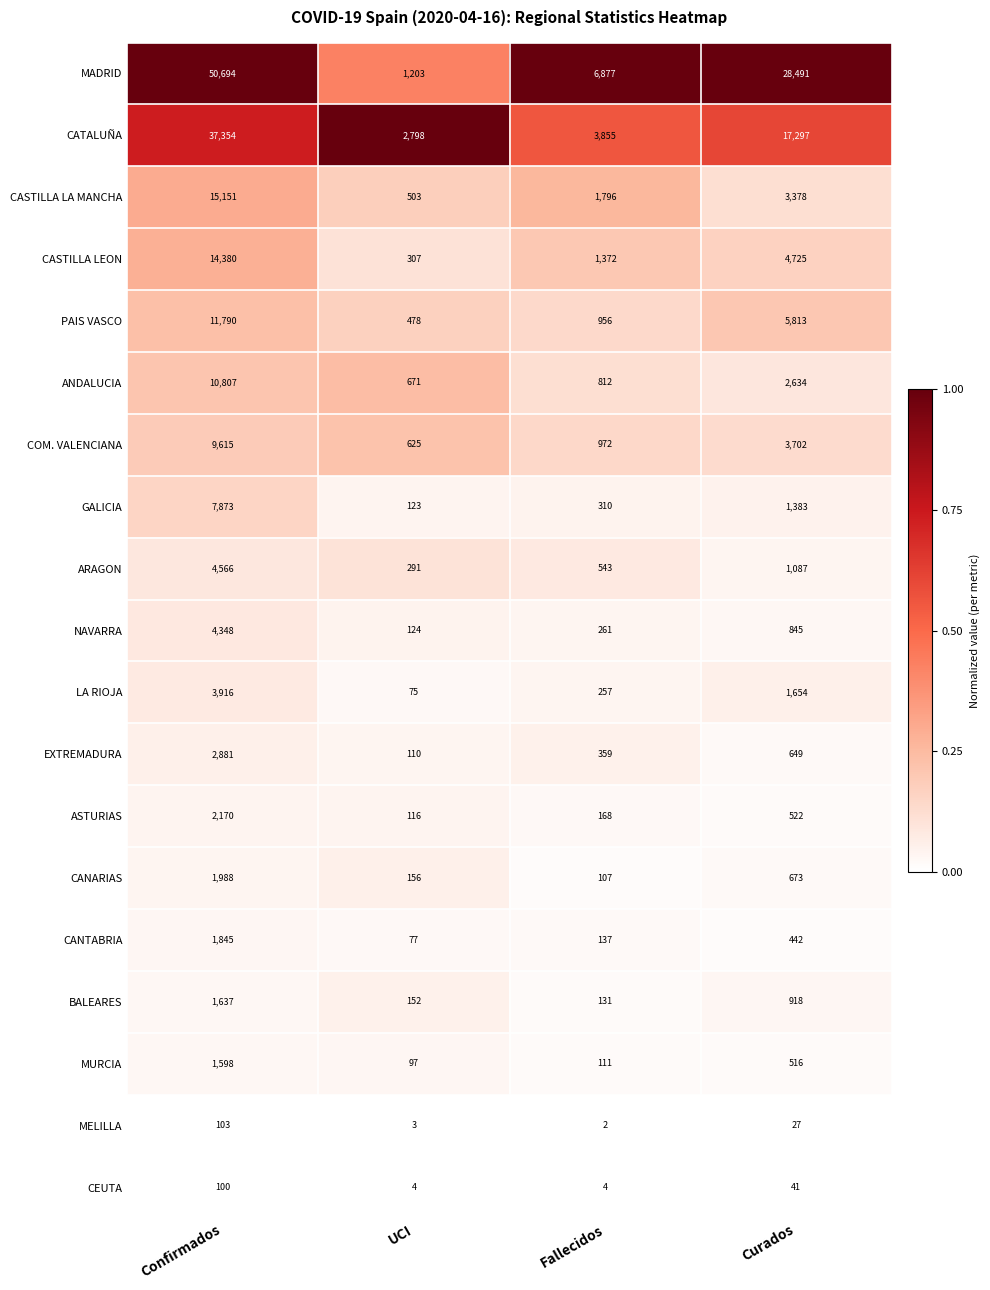

At which label does LA RIOJA first exceed 1654?

Confirmados